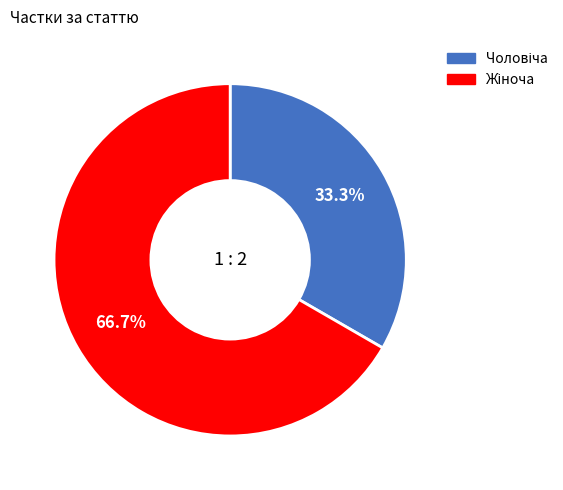

Is there a majority slice in this chart?

Yes